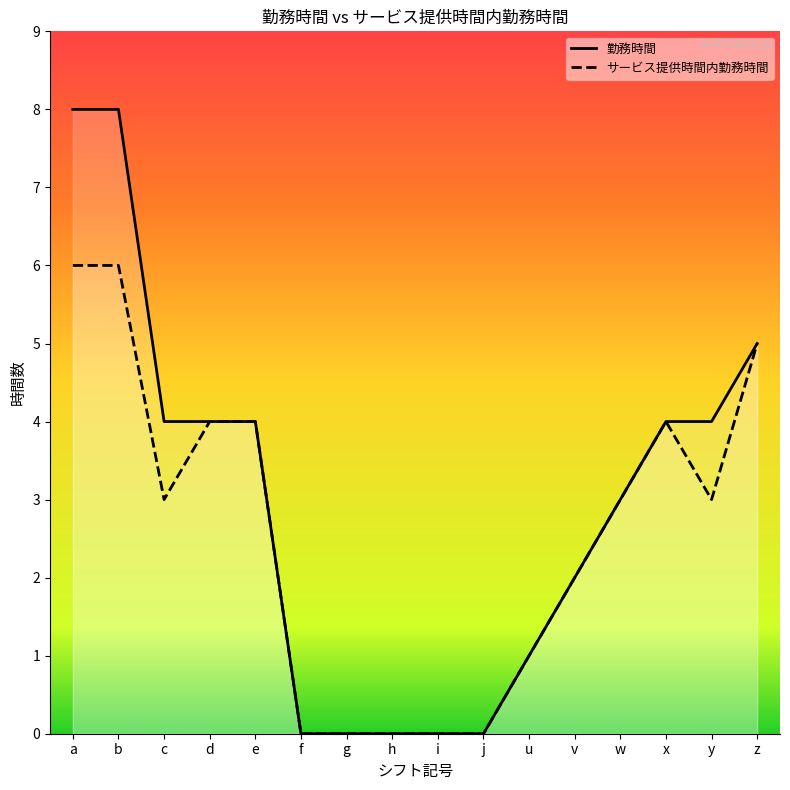

At which label does 勤務時間 reach its peak?

a